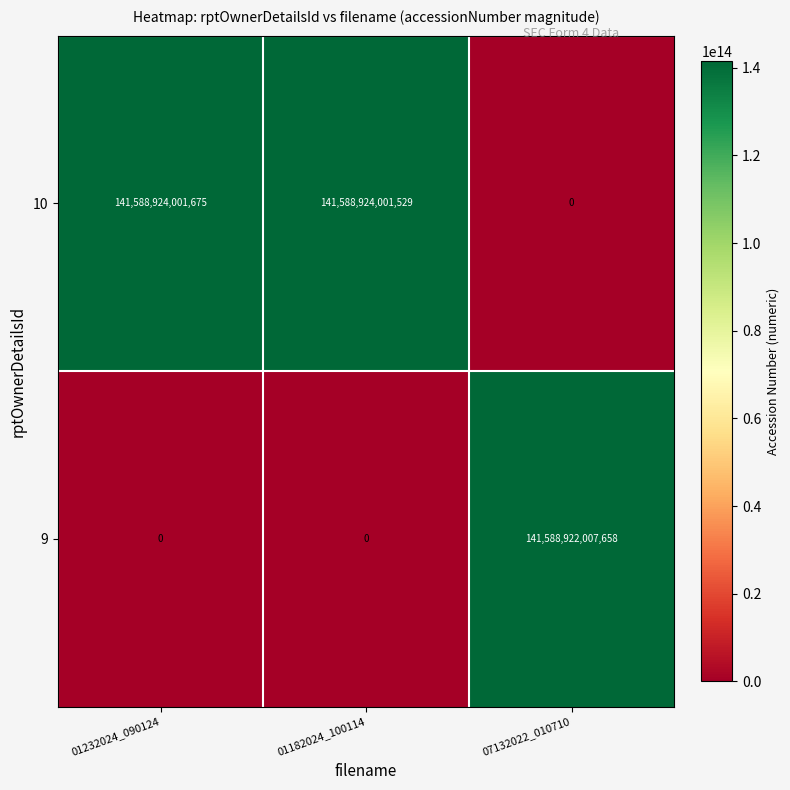

Which label corresponds to the largest value in the chart?

01232024_090124